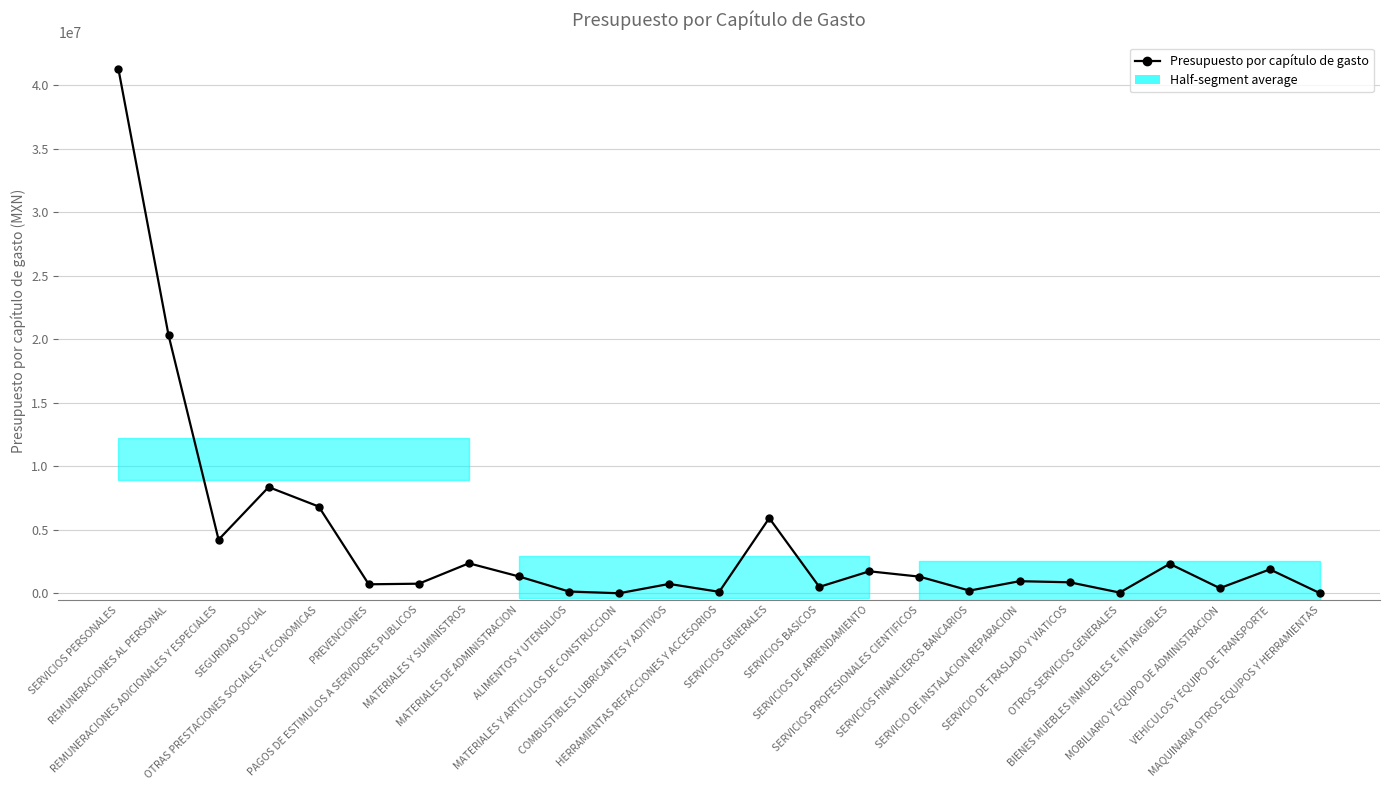

Where is the first local minimum?

REMUNERACIONES ADICIONALES Y ESPECIALES